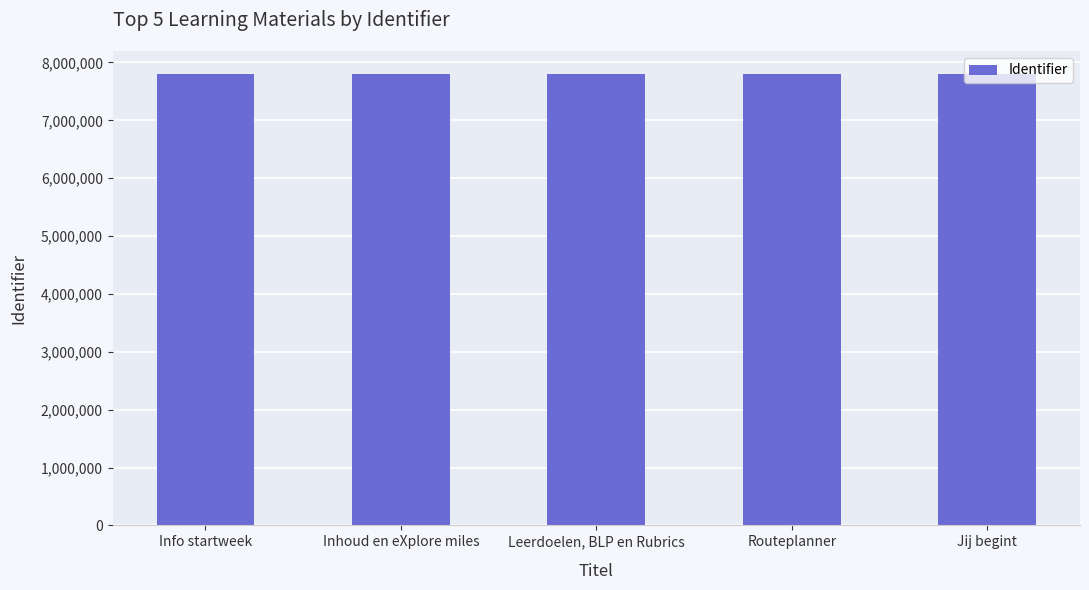

The value at Jij begint is 13427785. True or false?

False